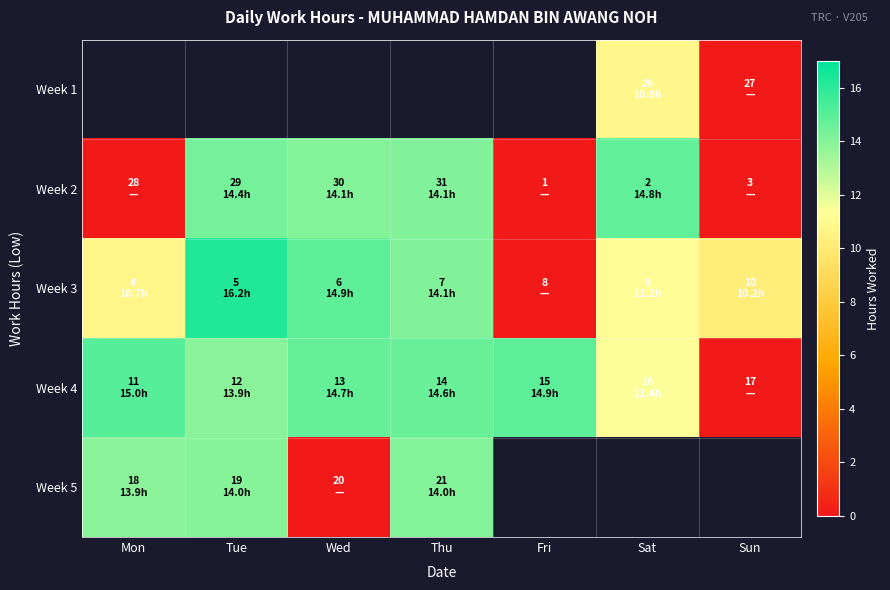

What is the sum of all Week 3 values?

77.3